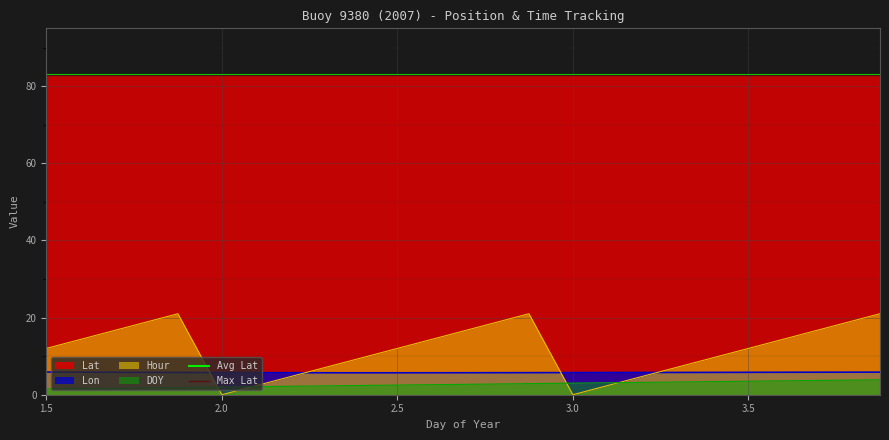

True or false: DOY and Lon cross at least once.

False